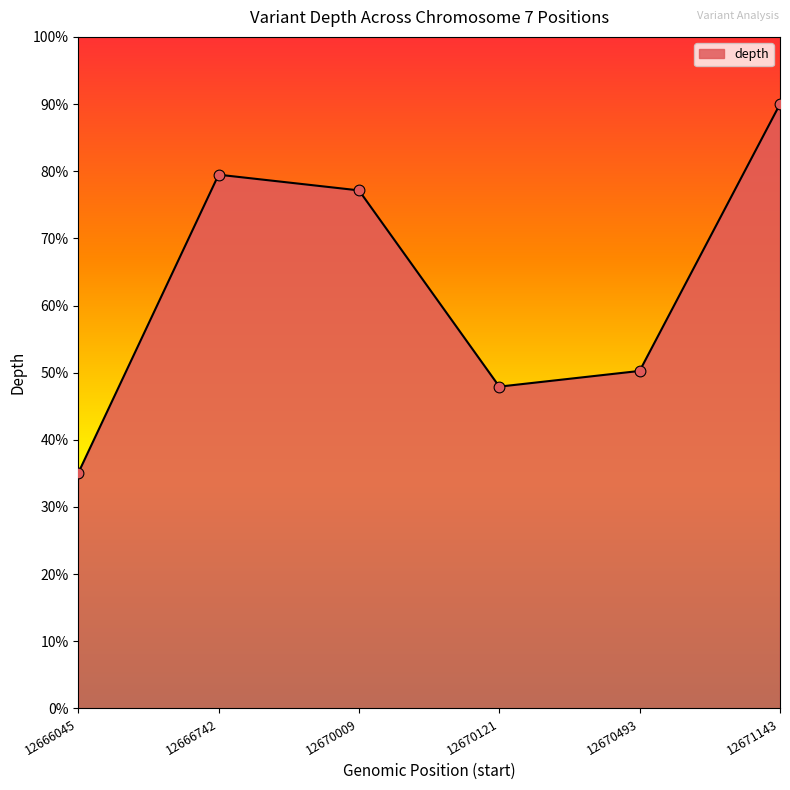

Which has a higher value, 12670493 or 12666742?

12666742